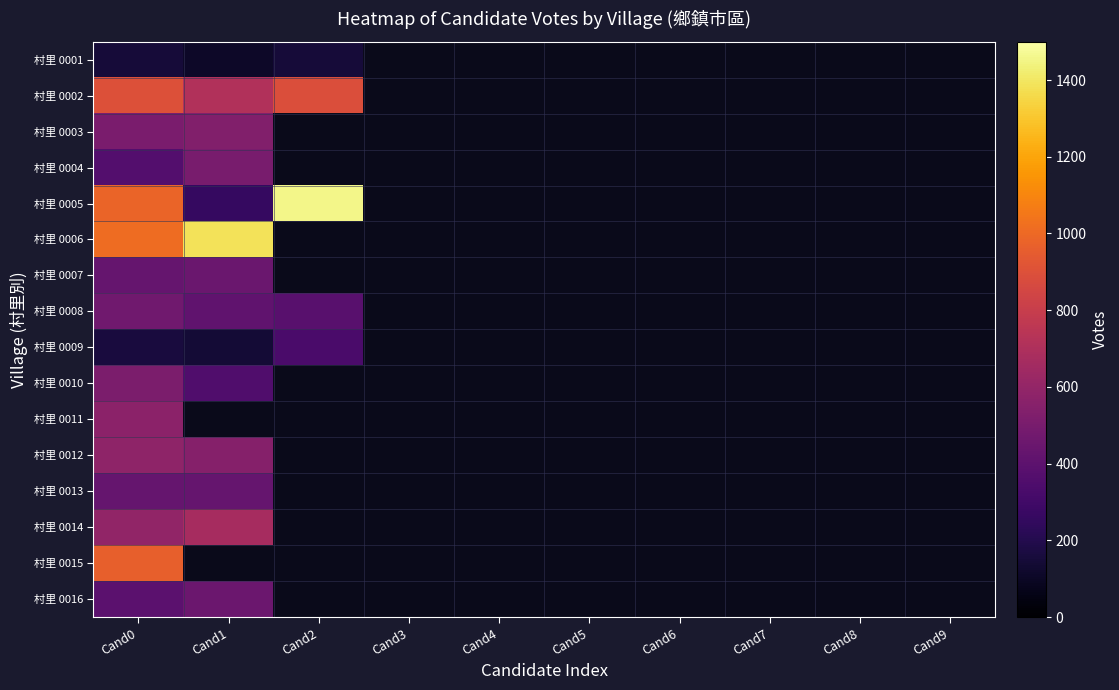

Rank the series by their maximum value, from highest to lowest.

村里 0005, 村里 0006, 村里 0015, 村里 0002, 村里 0014, 村里 0012, 村里 0011, 村里 0003, 村里 0010, 村里 0004, 村里 0008, 村里 0016, 村里 0007, 村里 0013, 村里 0009, 村里 0001